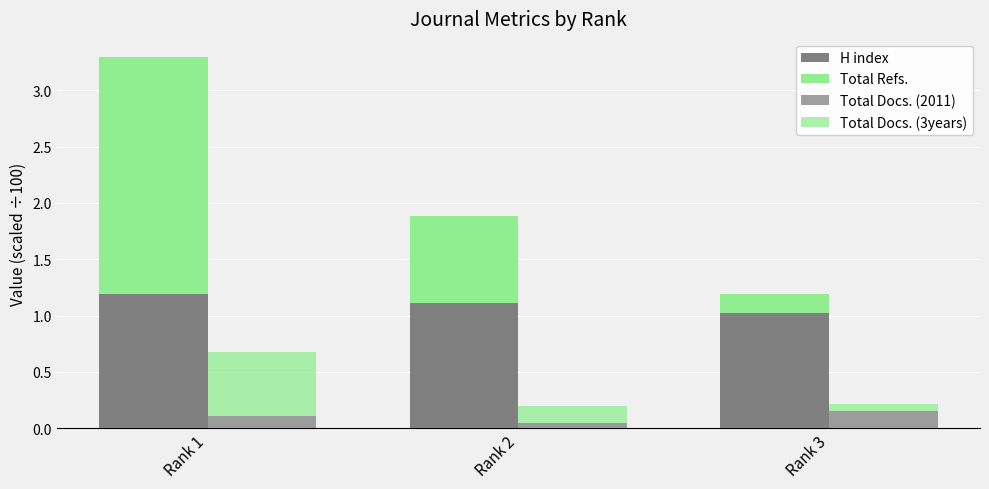

At Rank 2, list the series in order from largest to smallest.

H index, Total Refs., Total Docs. (3years), Total Docs. (2011)